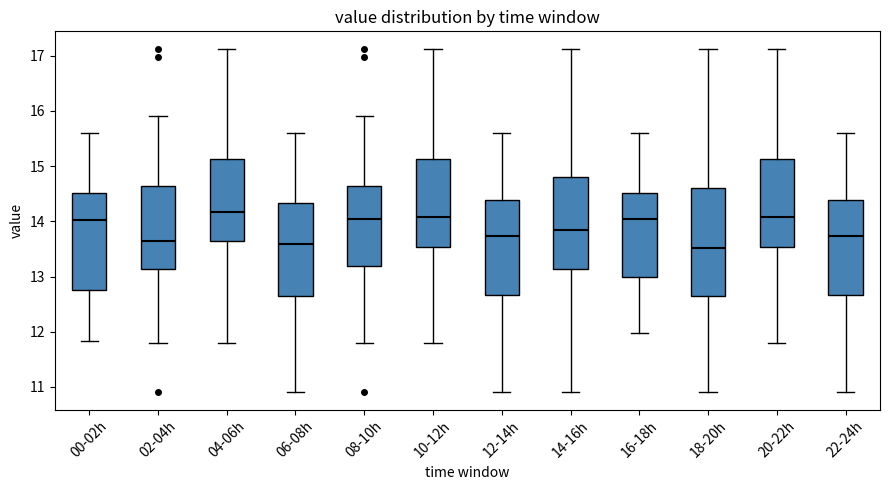

Reading left to right, transcribe this box plot: for each box, give where its median line is, the range the box spans, and where its two whiskers end, as read against the y-axis. The values are not printed on the chart, so give them approximately, as read against the axis.

00-02h: median 14.0, box 12.8 to 14.5, whiskers 11.8 to 15.6
02-04h: median 13.6, box 13.1 to 14.6, whiskers 11.8 to 15.9
04-06h: median 14.2, box 13.6 to 15.1, whiskers 11.8 to 17.1
06-08h: median 13.6, box 12.7 to 14.3, whiskers 10.9 to 15.6
08-10h: median 14.1, box 13.2 to 14.6, whiskers 11.8 to 15.9
10-12h: median 14.1, box 13.5 to 15.1, whiskers 11.8 to 17.1
12-14h: median 13.7, box 12.7 to 14.4, whiskers 10.9 to 15.6
14-16h: median 13.9, box 13.1 to 14.8, whiskers 10.9 to 17.1
16-18h: median 14.1, box 13.0 to 14.5, whiskers 12.0 to 15.6
18-20h: median 13.5, box 12.6 to 14.6, whiskers 10.9 to 17.1
20-22h: median 14.1, box 13.5 to 15.1, whiskers 11.8 to 17.1
22-24h: median 13.7, box 12.7 to 14.4, whiskers 10.9 to 15.6